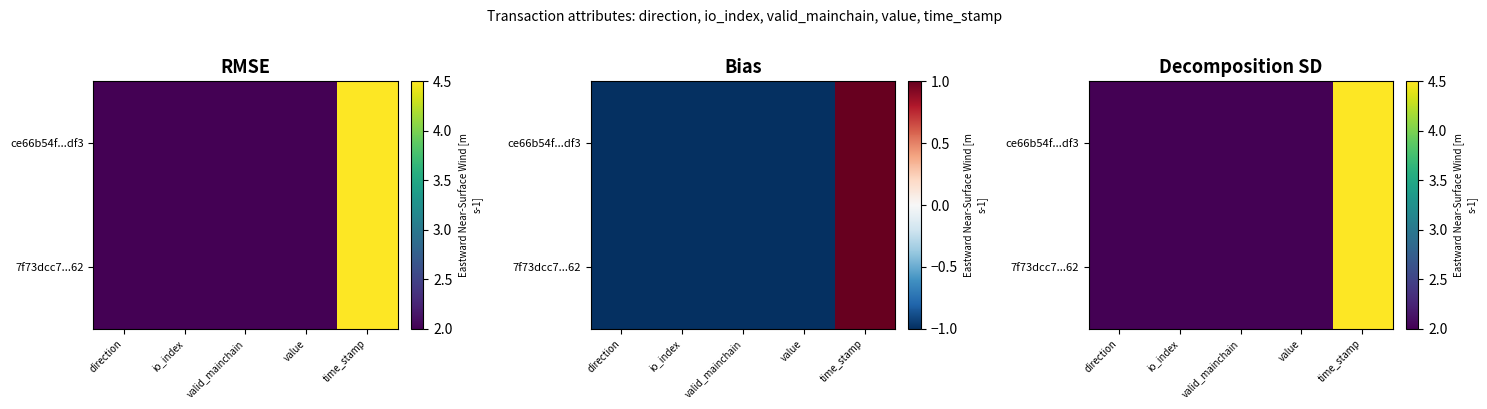

Is the value of 7f73dcc7...62 at direction greater than the value of ce66b54f...df3 at valid_mainchain?

No